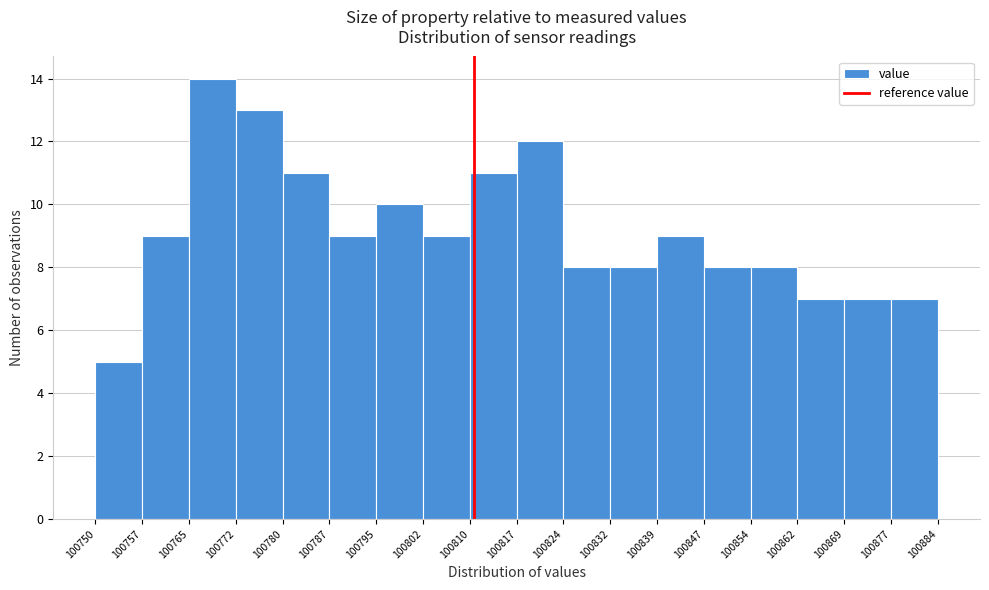

Reading left to right, transcribe this chart: for each bar, give the range it covers on the x-axis and its height. The values are not printed on the chart, so give them approximately, as read against the axis.

100750 to 100757: 5
100757 to 100765: 9
100765 to 100772: 14
100772 to 100780: 13
100780 to 100787: 11
100787 to 100795: 9
100795 to 100802: 10
100802 to 100810: 9
100810 to 100817: 11
100817 to 100824: 12
100824 to 100832: 8
100832 to 100839: 8
100839 to 100847: 9
100847 to 100854: 8
100854 to 100862: 8
100862 to 100869: 7
100869 to 100877: 7
100877 to 100884: 7